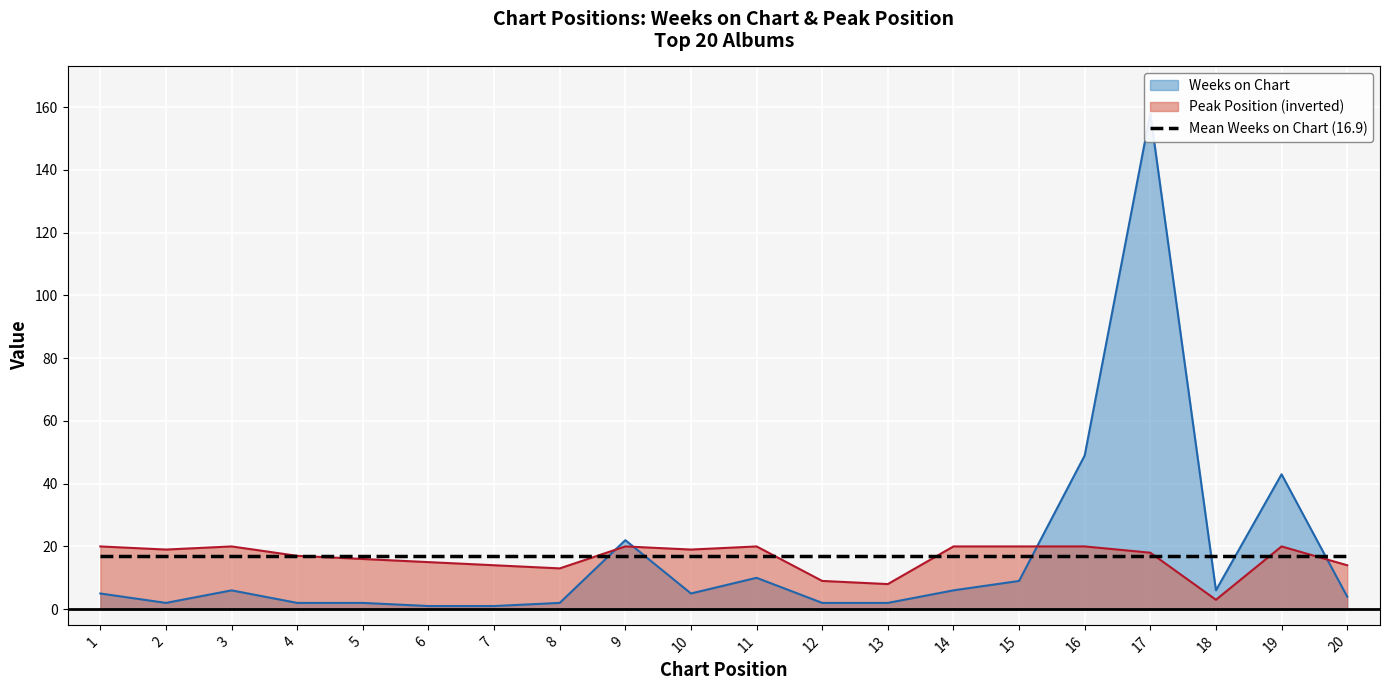

Where is the first local maximum for Weeks on Chart?

3